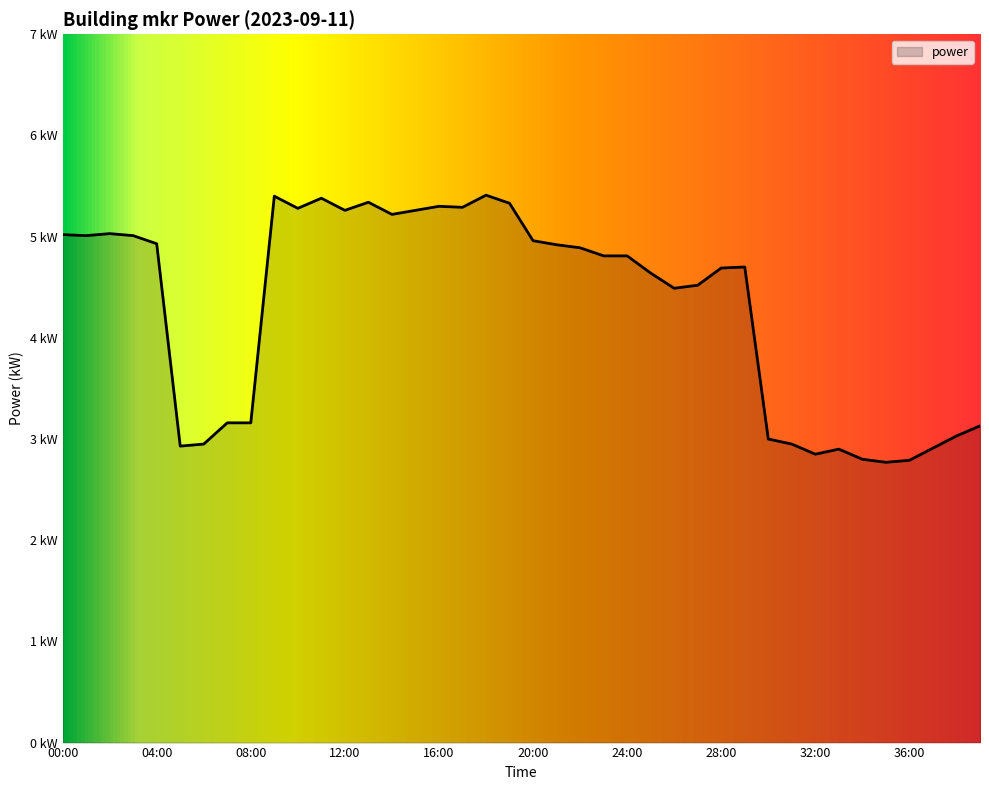

At which label does the data first exceed 4?

00:00